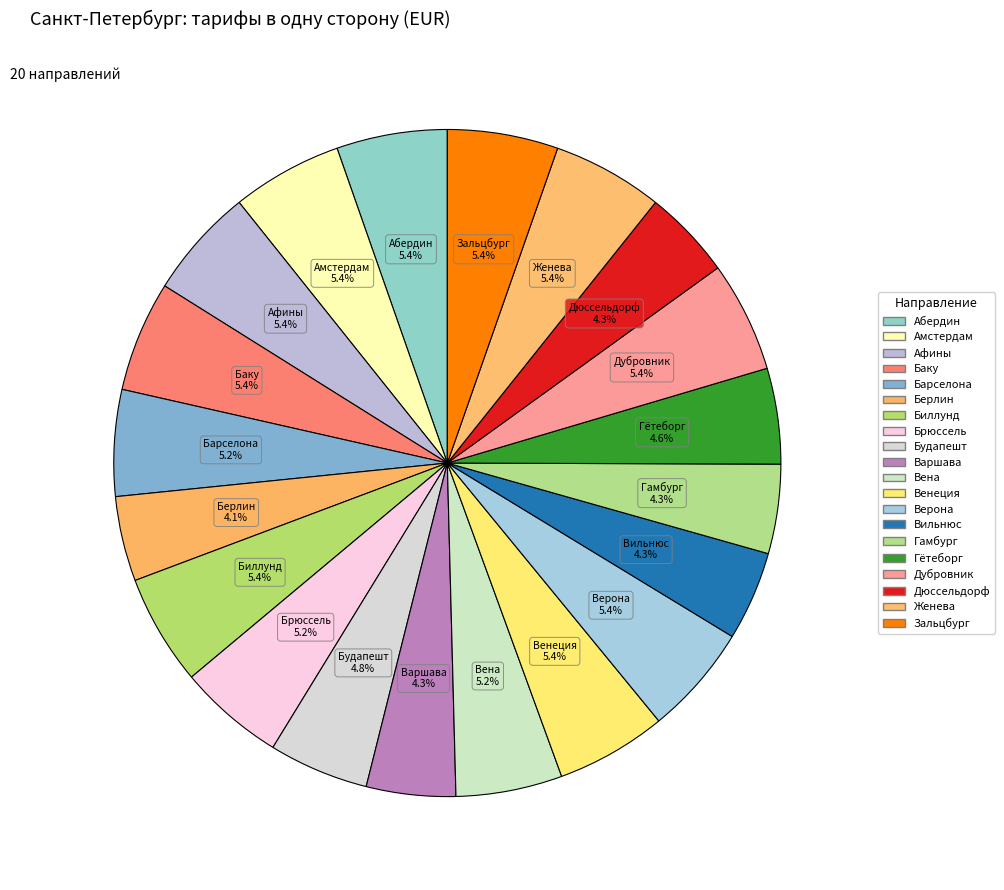

Rank the categories by value from lowest to highest.

Берлин, Варшава, Вильнюс, Дюссельдорф, Гамбург, Гётеборг, Будапешт, Барселона, Брюссель, Вена, Баку, Абердин, Амстердам, Афины, Биллунд, Венеция, Верона, Дубровник, Женева, Зальцбург